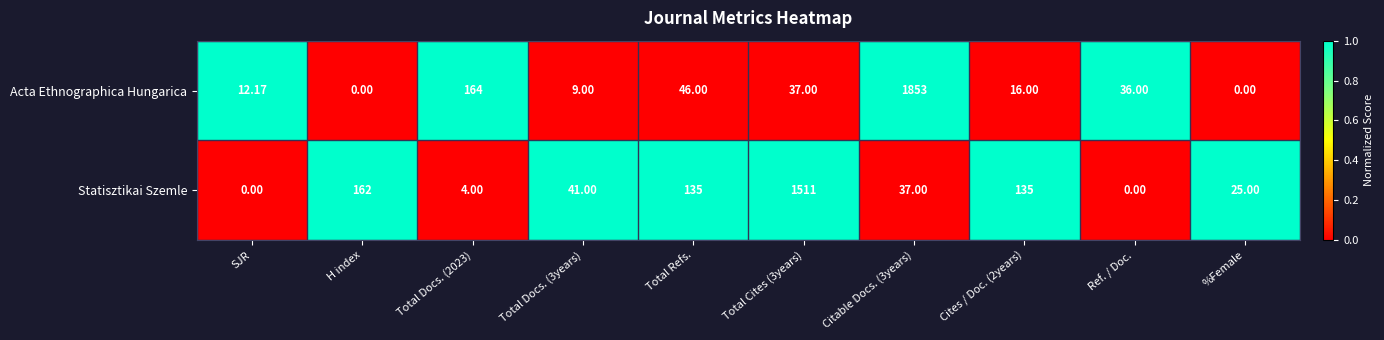

Where does the Statisztikai Szemle series first go above 41?

H index